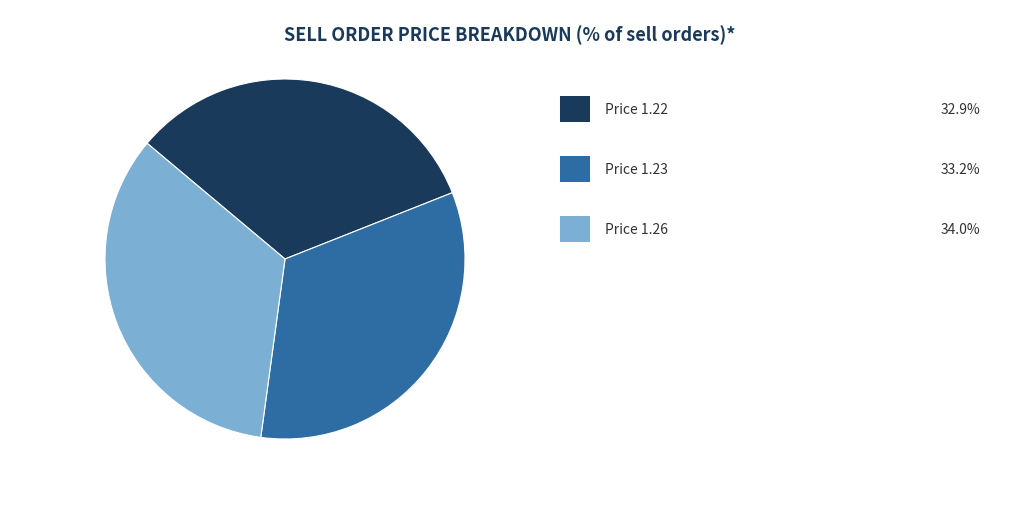

Is there any slice that represents more than half of the pie?

No